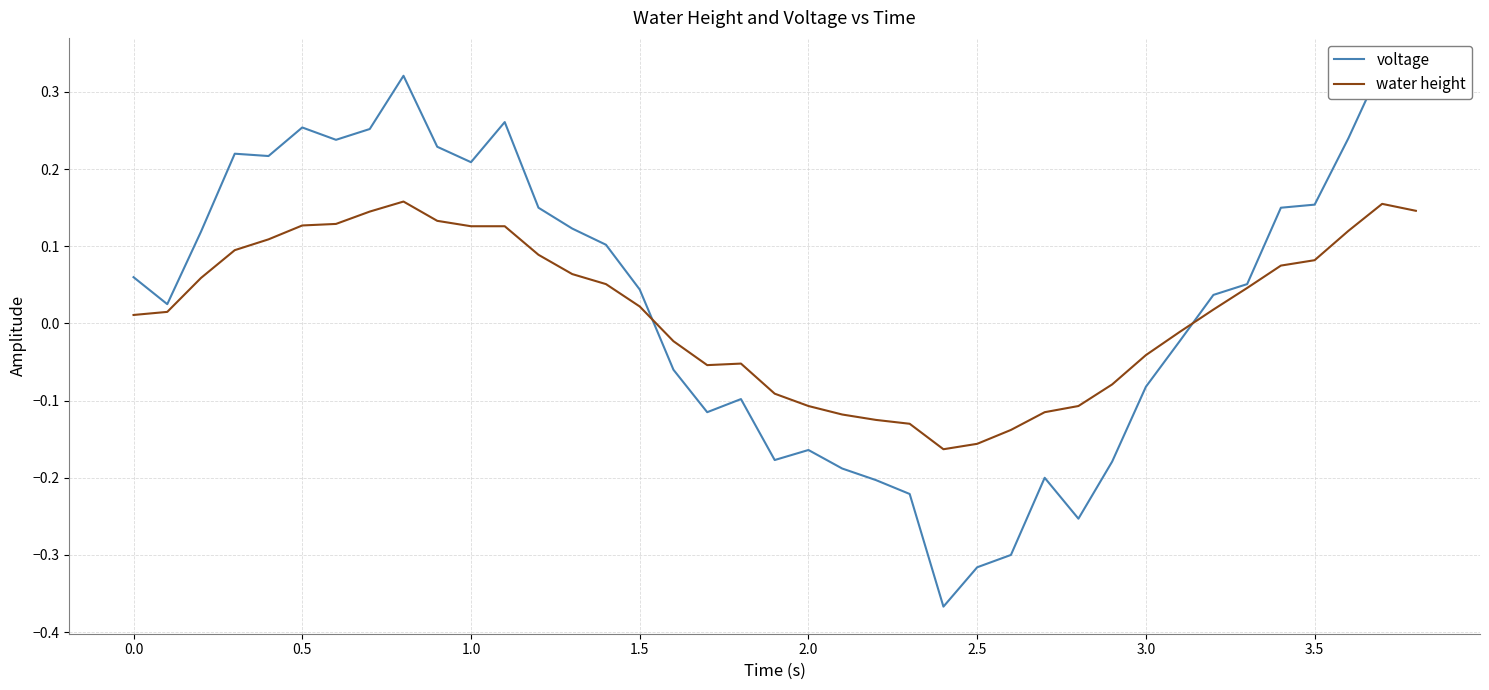

The value of water height at 2.5 is -0.1. True or false?

False